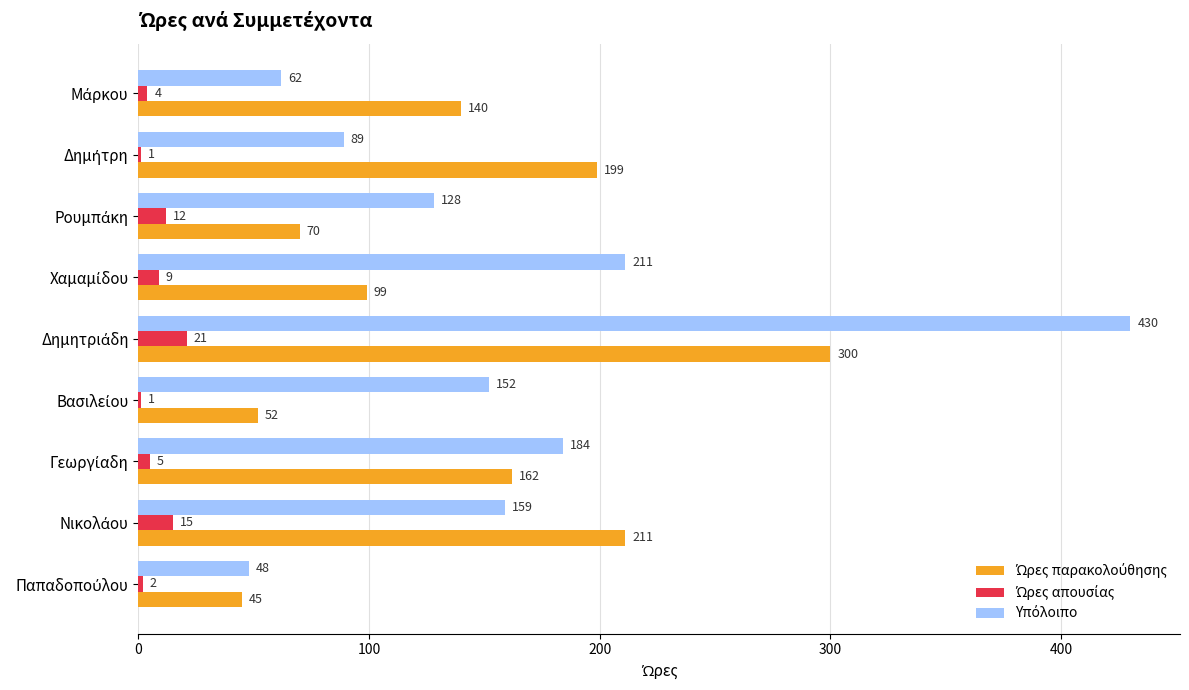

What is the greatest value displayed?

430